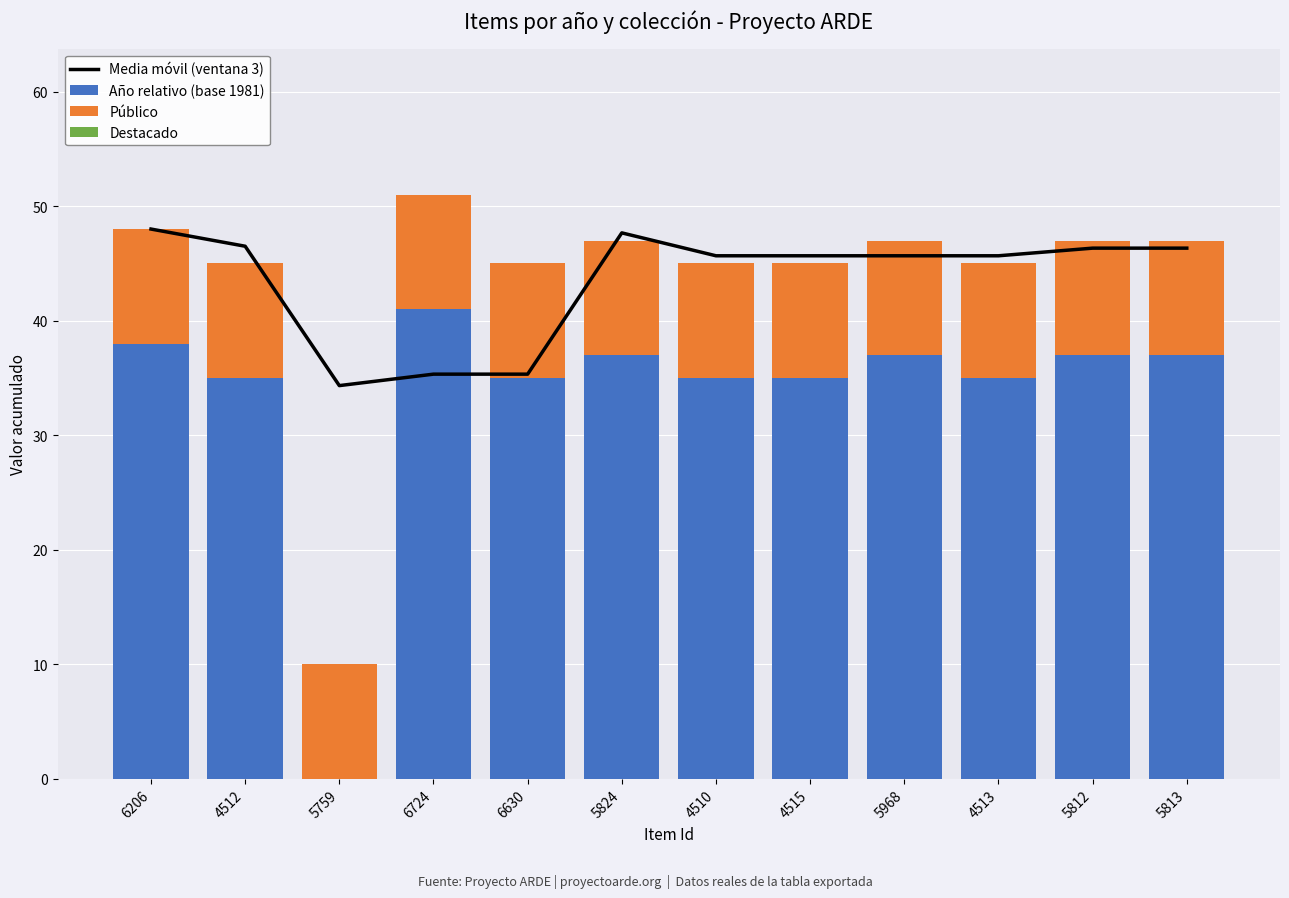

What is the label of the 3rd bar from the left?

5759